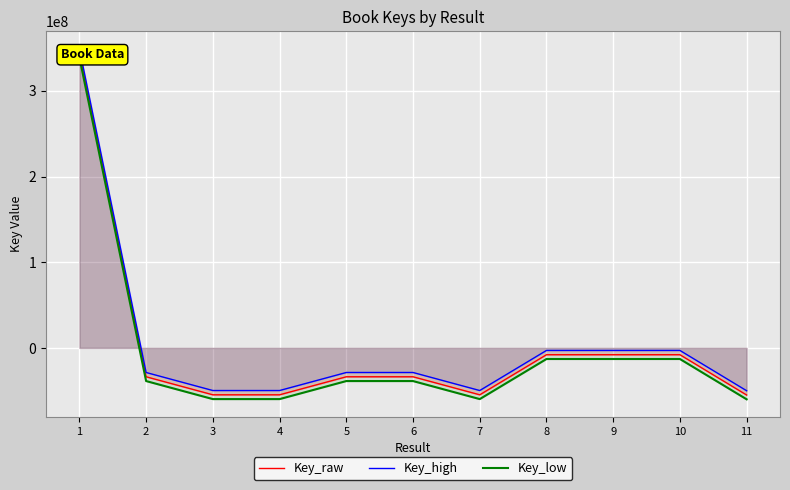

Reading left to right, what are all the values shown in this chart?

Key_raw: 344122799.2	-33690090.8	-54733439.8	-54733428.8	-33689020.8	-33690334.8	-54733435.8	-7953966.8	-7954043.8	-7954171.8	-54990865.8
Key_high: 349122799.2	-28690090.8	-49733439.8	-49733428.8	-28689020.8	-28690334.8	-49733435.8	-2953966.8	-2954043.8	-2954171.8	-49990865.8
Key_low: 339122799.2	-38690090.8	-59733439.8	-59733428.8	-38689020.8	-38690334.8	-59733435.8	-12953966.8	-12954043.8	-12954171.8	-59990865.8